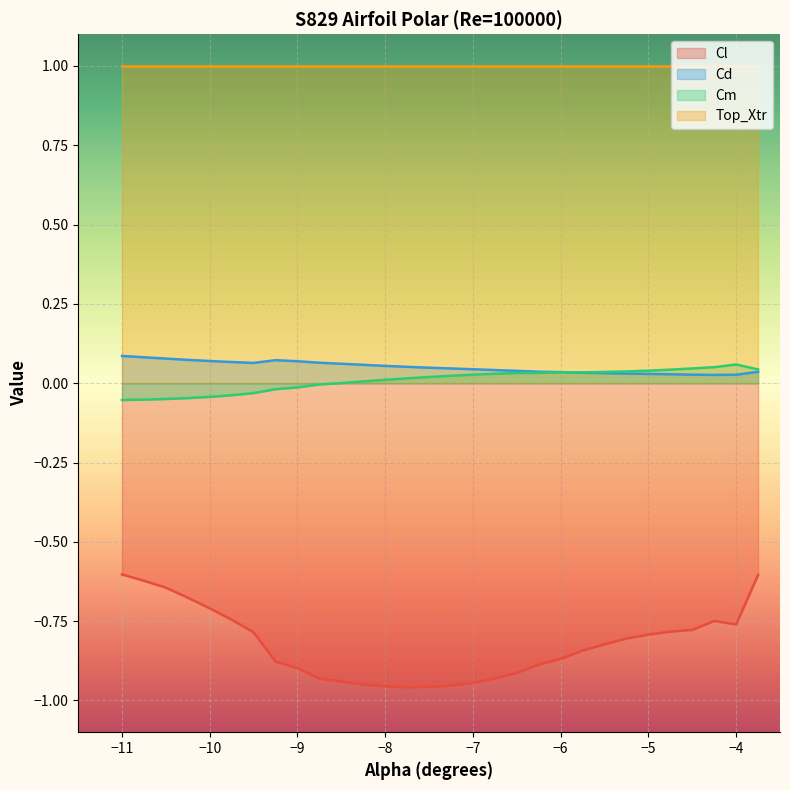

At which label does Cl reach its minimum?

-7.75